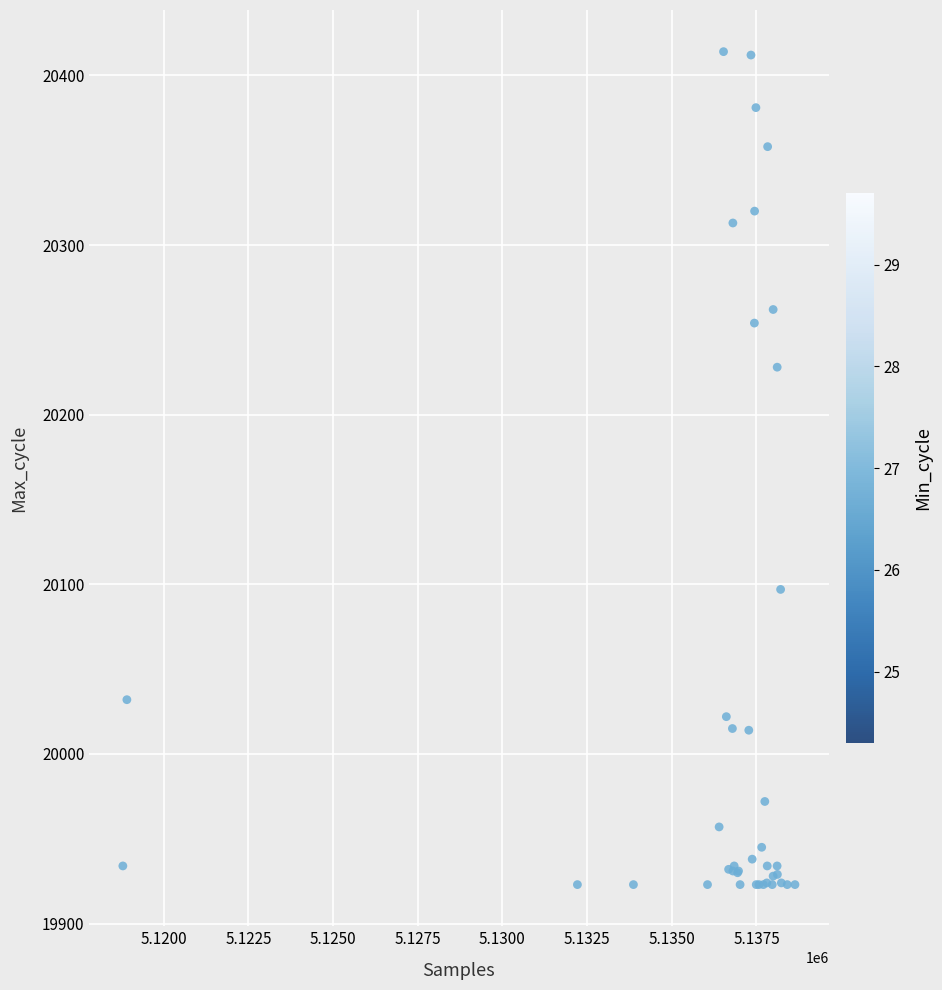

What Y value in the scatter plot is closest to 20168?

20228